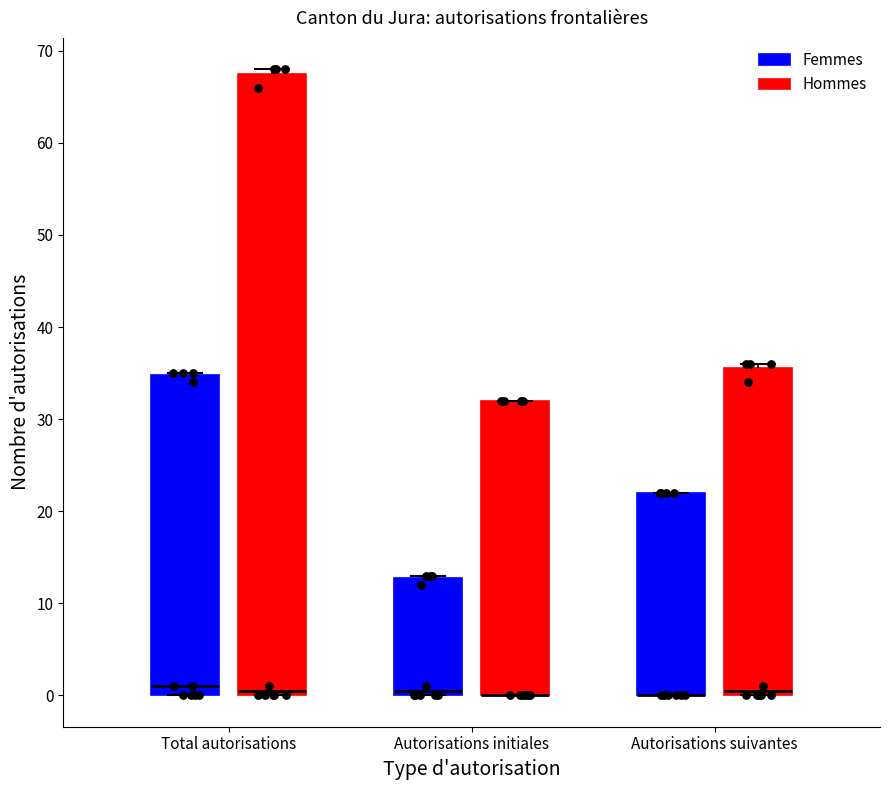

Reading left to right, transcribe this box plot: for each box, give where its median line is, the range the box spans, and where its two whiskers end, as read against the y-axis. The values are not printed on the chart, so give them approximately, as read against the axis.

Total autorisations (Femmes): median 1, box 0 to 35, whiskers 0 to 35
Total autorisations (Hommes): median 1, box 0 to 68, whiskers 0 to 68 (just above the box's upper edge)
Autorisations initiales (Femmes): median 1, box 0 to 13, whiskers 0 to 13
Autorisations initiales (Hommes): median 0 (drawn on the box's lower edge), box 0 to 32, whiskers 0 to 32
Autorisations suivantes (Femmes): median 0 (drawn on the box's lower edge), box 0 to 22, whiskers 0 to 22
Autorisations suivantes (Hommes): median 1, box 0 to 36, whiskers 0 to 36 (just above the box's upper edge)